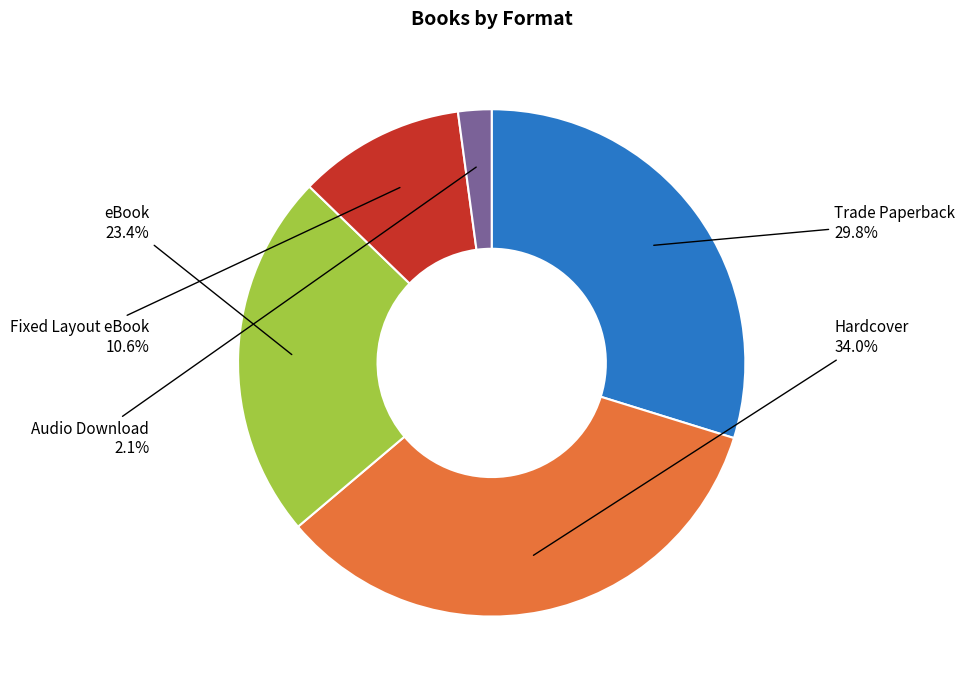

Which slice is the smallest?

Audio Download